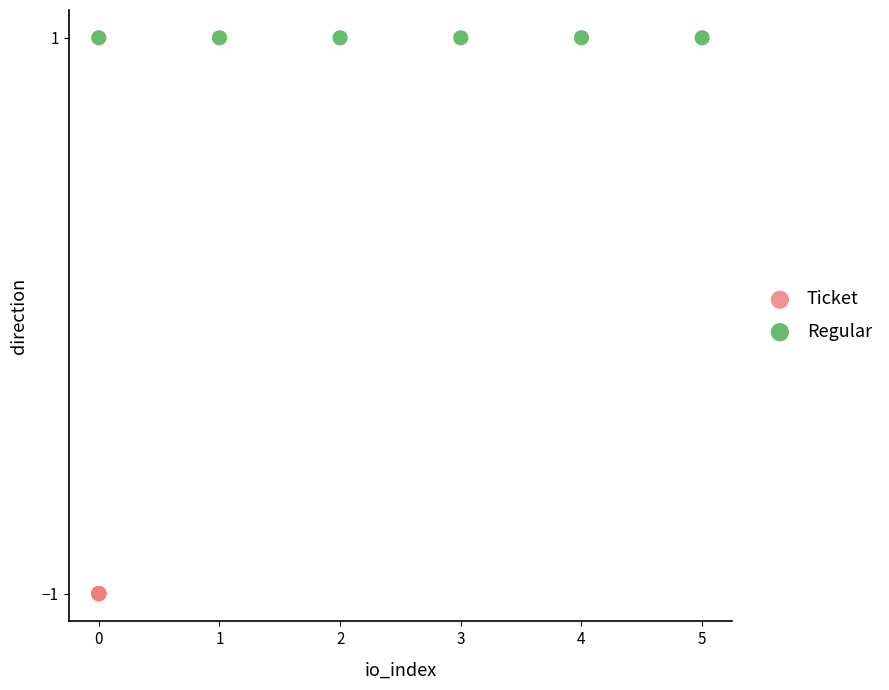

Which series contains the lowest Y value?

Ticket